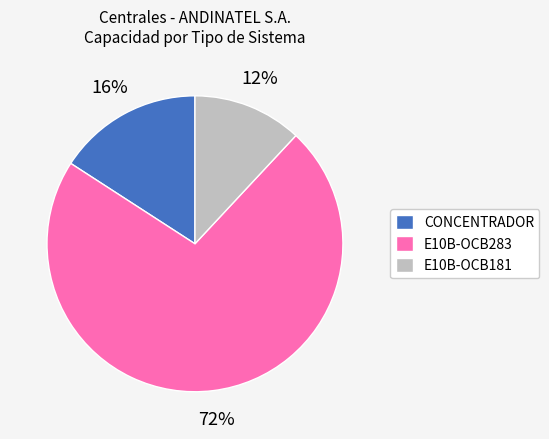

To the nearest percent, what portion does E10B-OCB283 represent?

72%